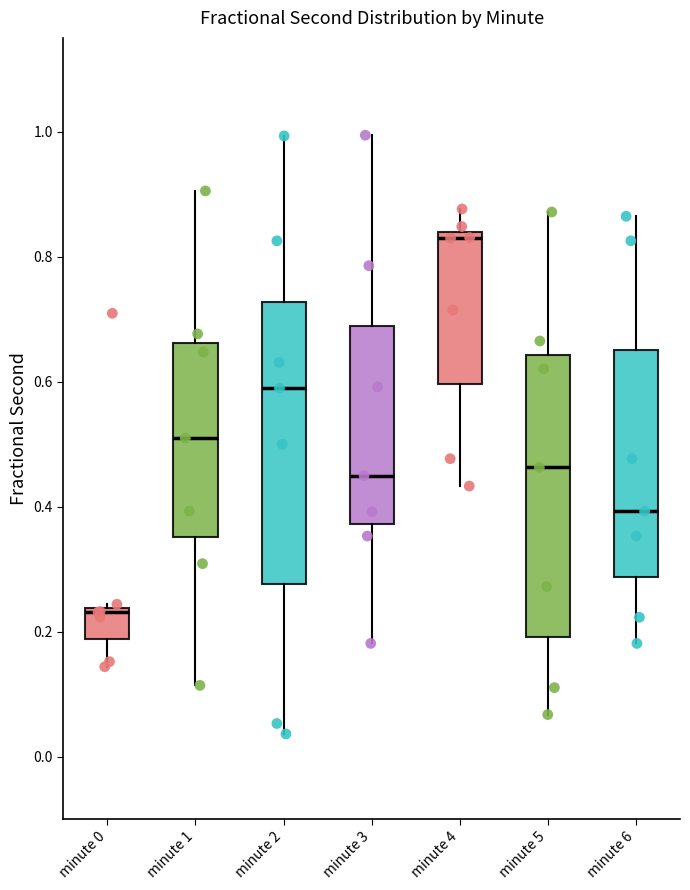

Where is the upper edge of the box for minute 4 on the y-axis? The values are not printed on the chart, so give them approximately, as read against the axis.

0.84